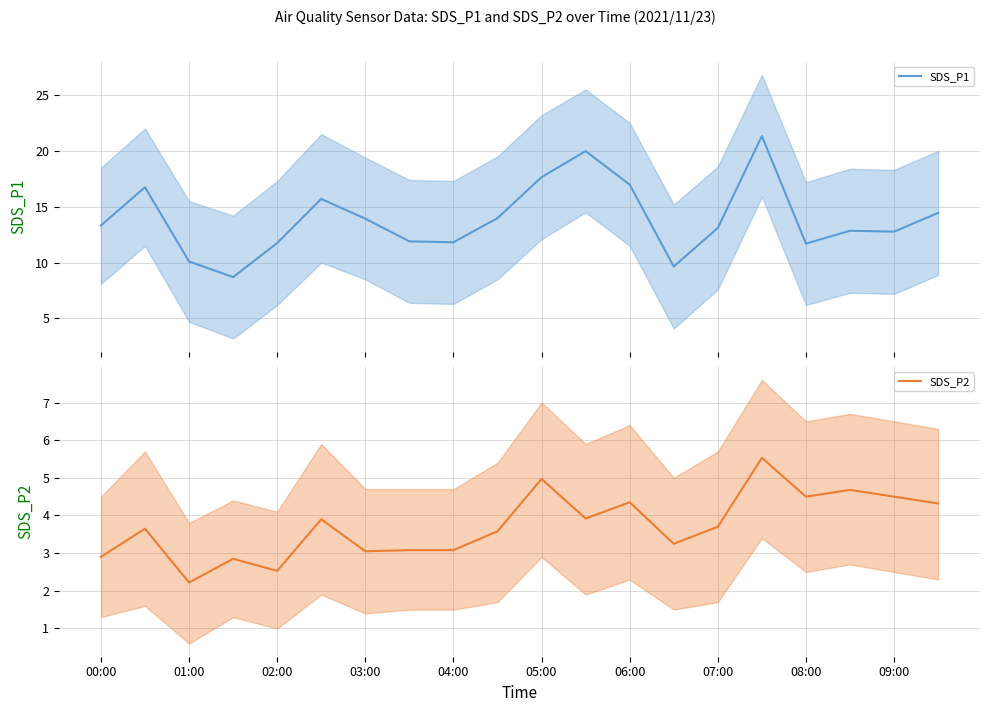

What value does the SDS_P2 series have at 01:00?

2.2